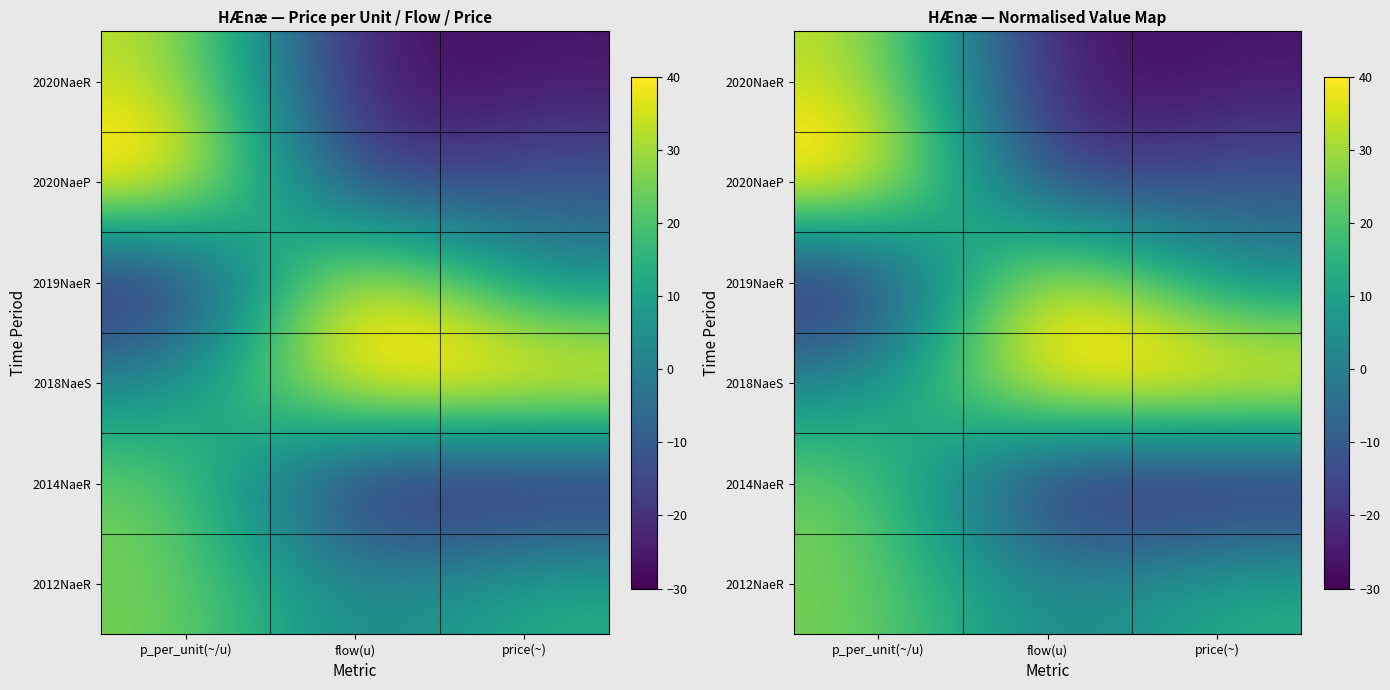

List the labels in order of 2019NaeR value, smallest first.

p_per_unit(~/u), price(~), flow(u)